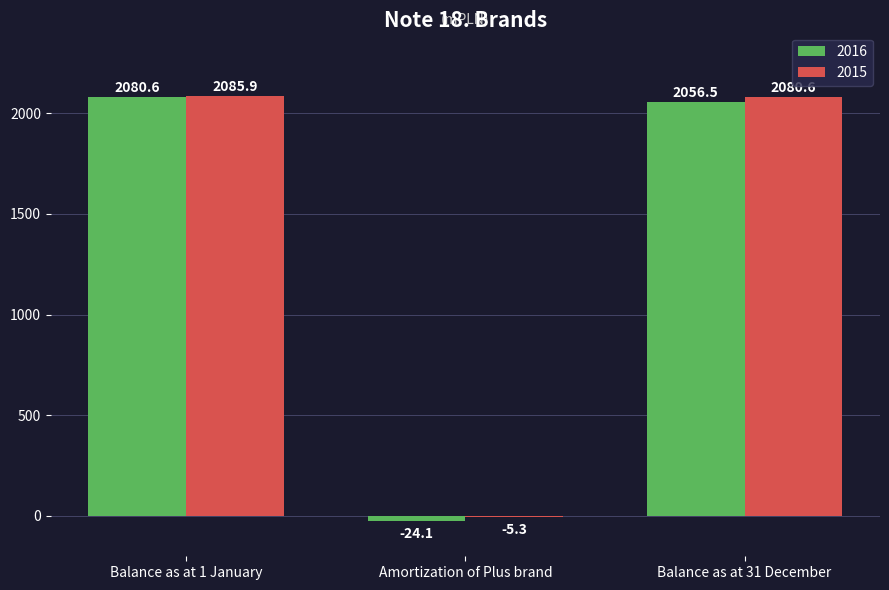

What is the maximum value shown in the chart?

2085.9